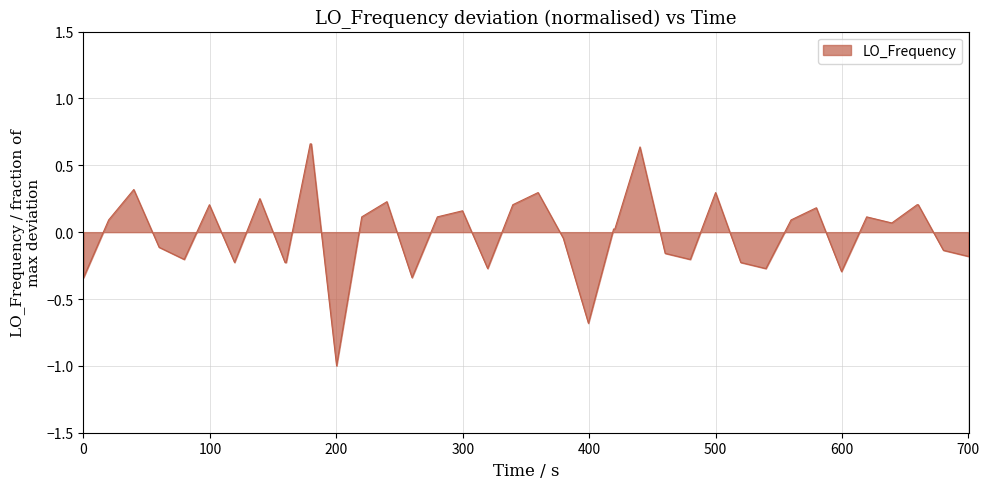

Does the chart display data point markers on the line(s)?

No